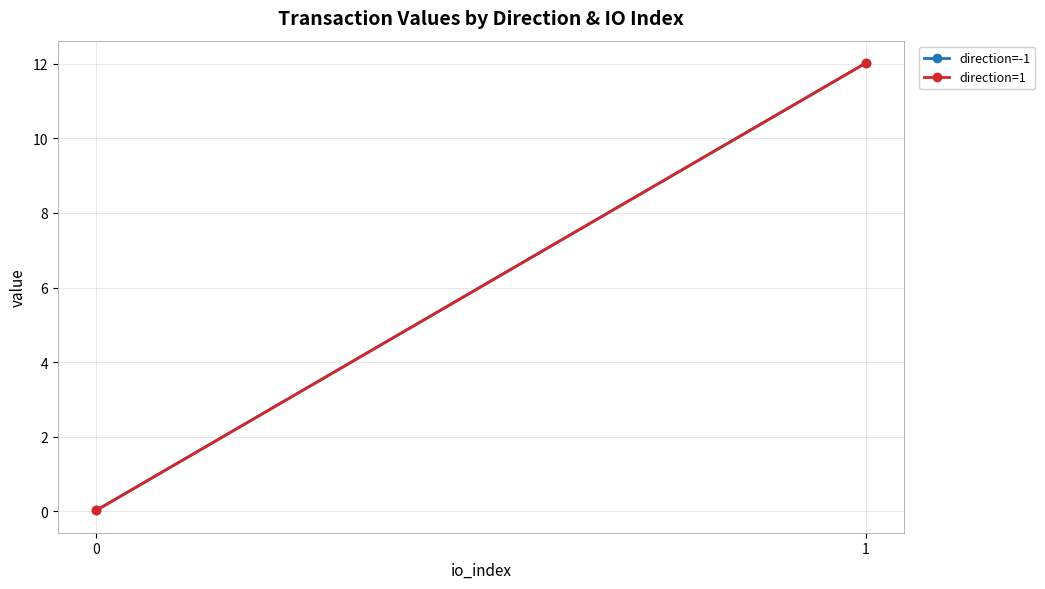

How many series are shown in this chart?

2